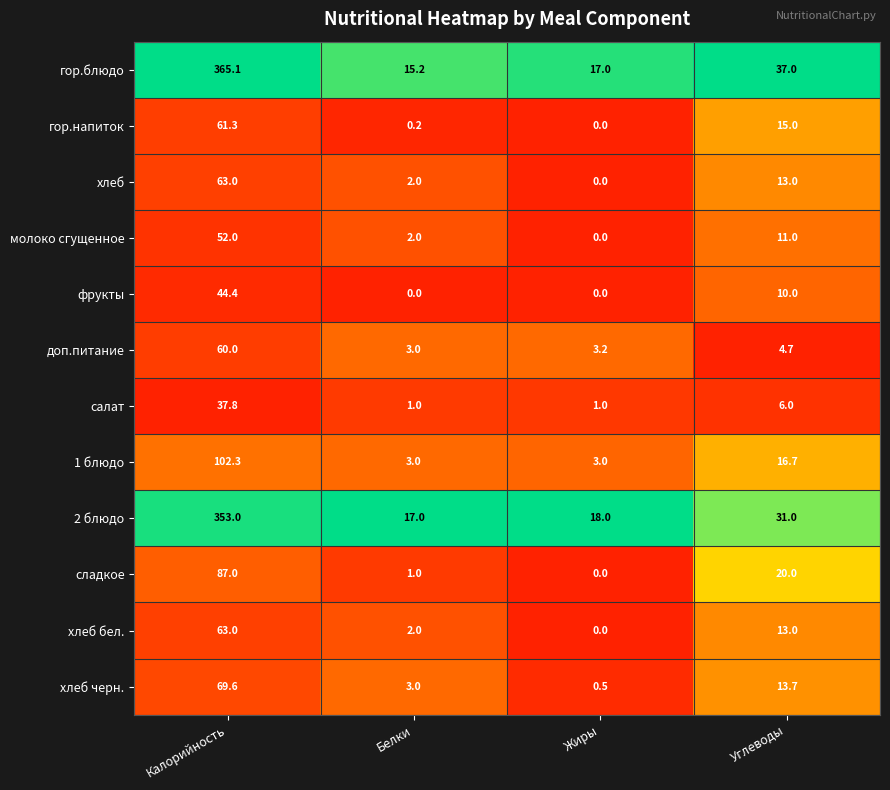

What is the difference between the second highest and minimum values in the салат series?

5.0